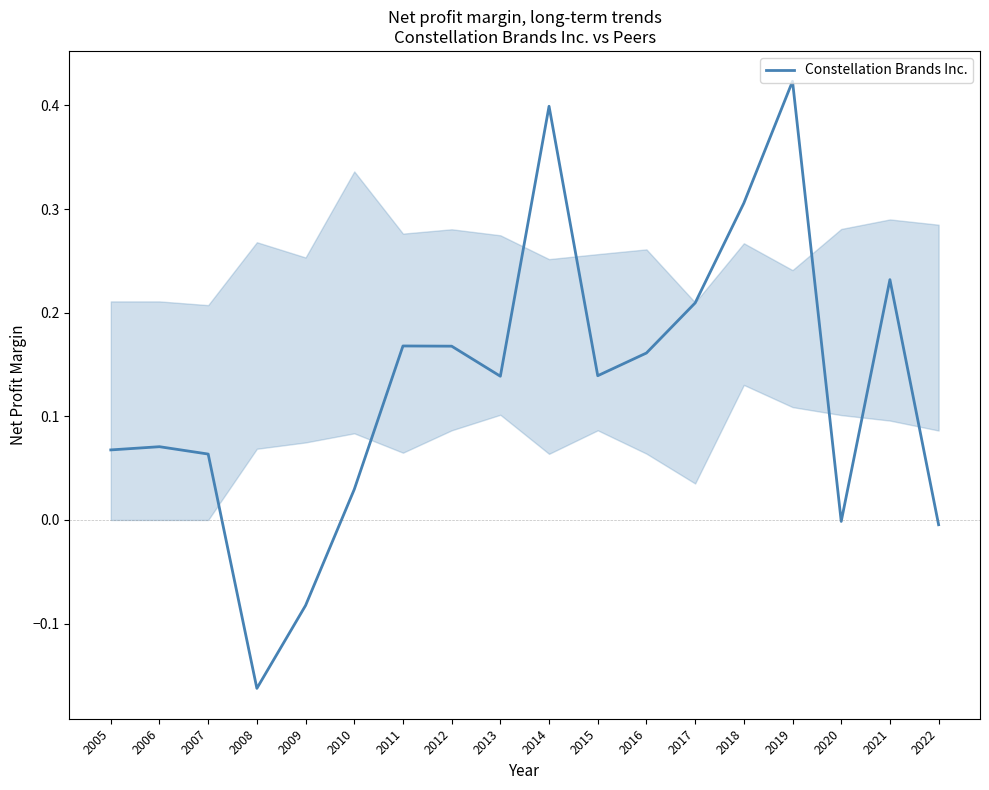

Is it true that the value at 2017 is 0.4?

False